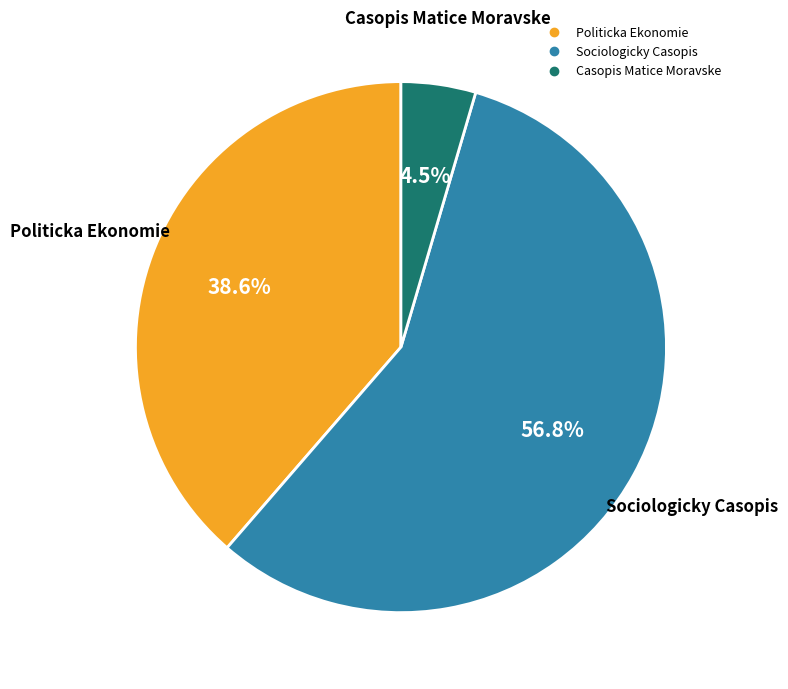

To the nearest percent, what is the difference between the Sociologicky Casopis and Politicka Ekonomie slice percentages?

18%